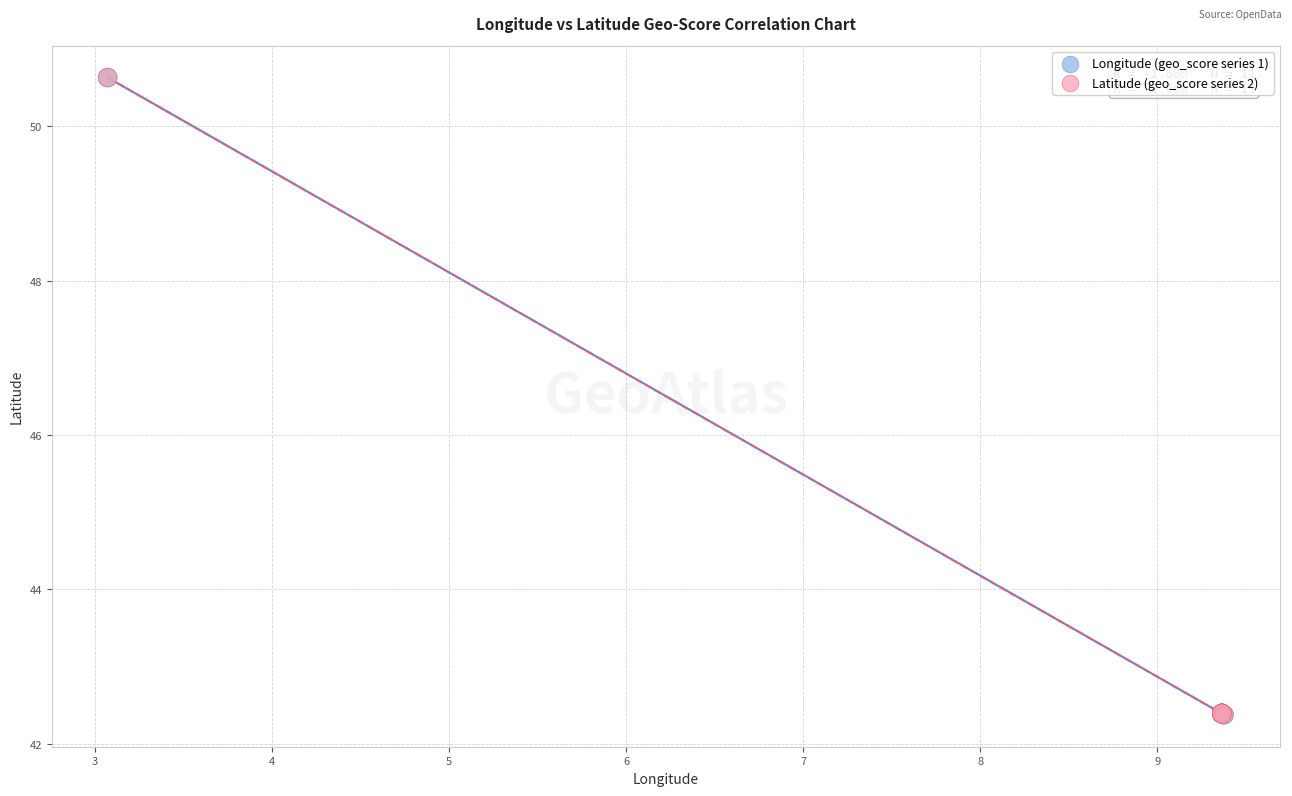

What are all the series names shown in the legend?

Longitude (geo_score series 1), Latitude (geo_score series 2)